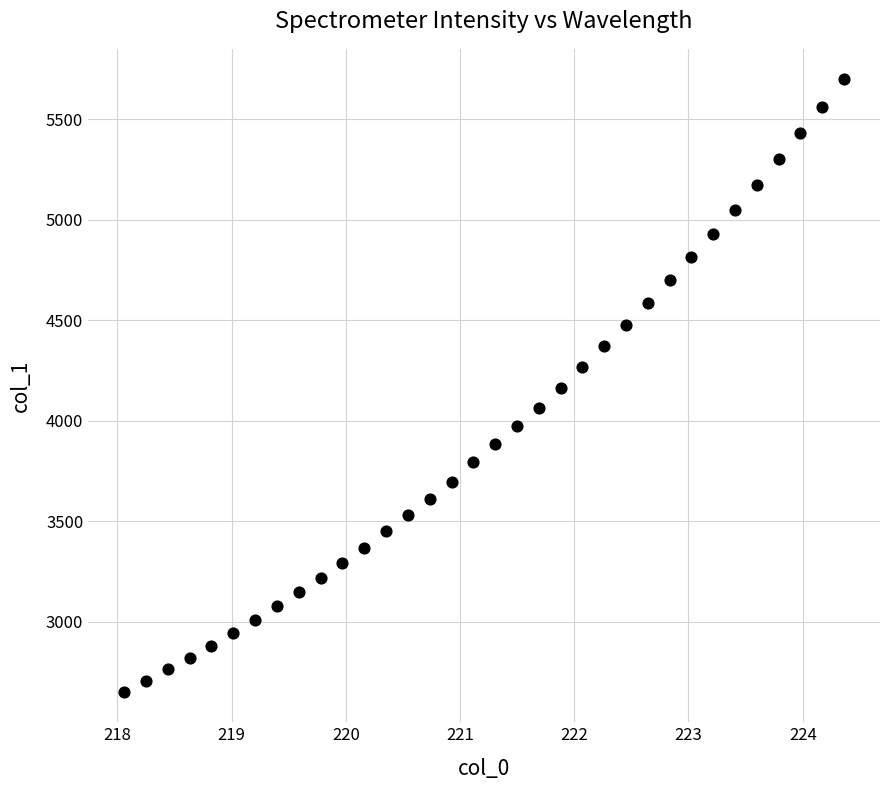

What is the range of X values (max minus min)?

6.3